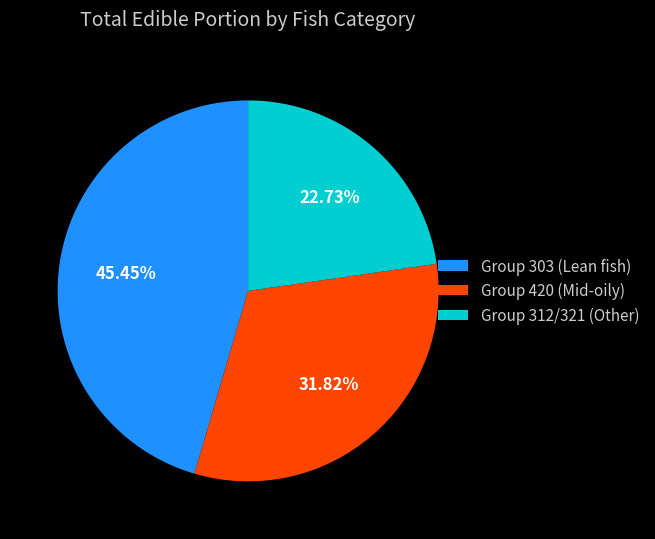

Rank the categories by value from highest to lowest.

Group 303 (Lean fish), Group 420 (Mid-oily), Group 312/321 (Other)